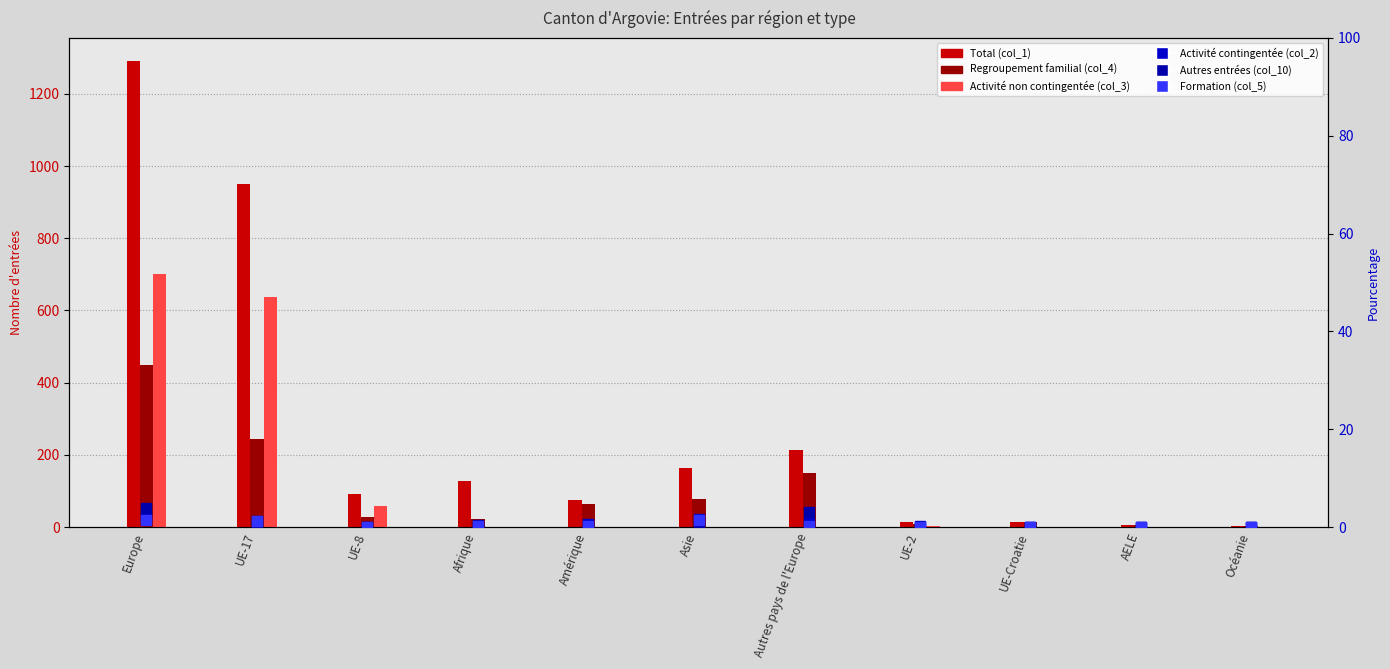

How many groups of bars are there?

11